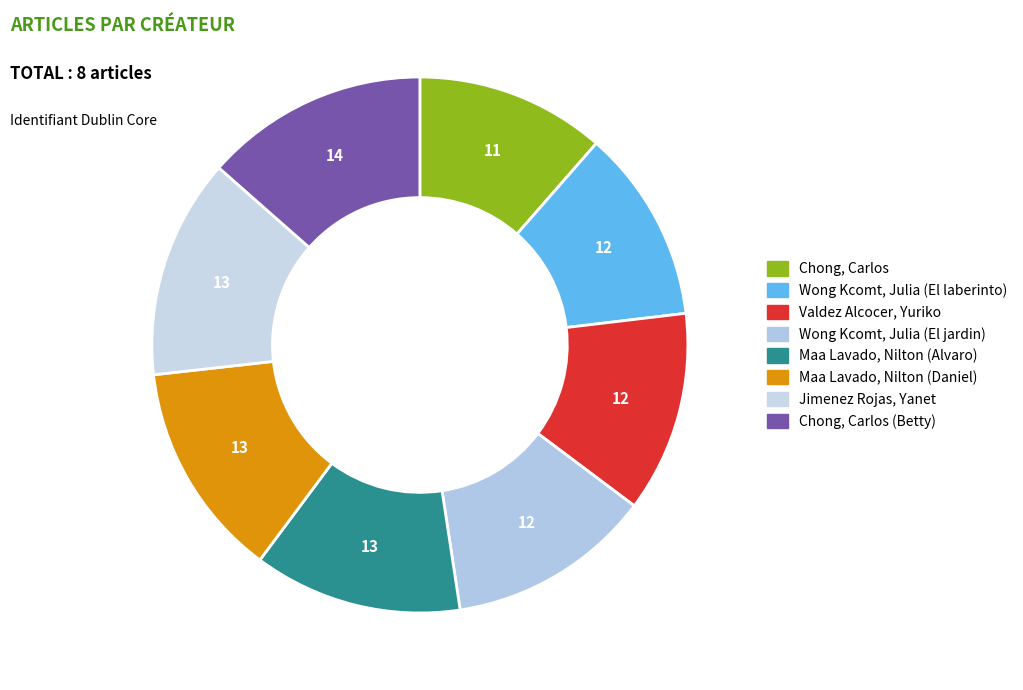

Is there any slice that represents more than half of the pie?

No